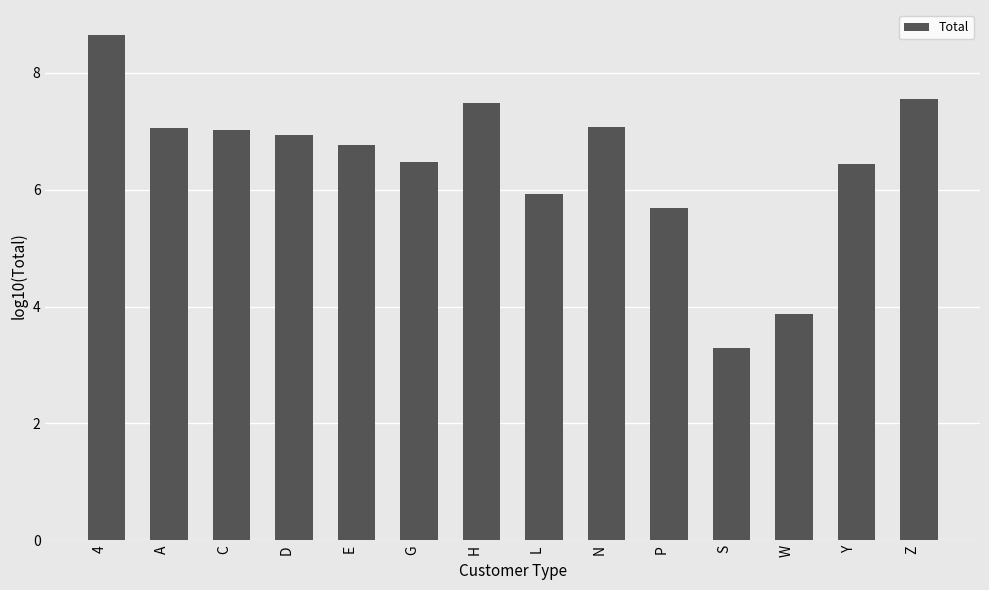

Where does the data first go above 6?

4